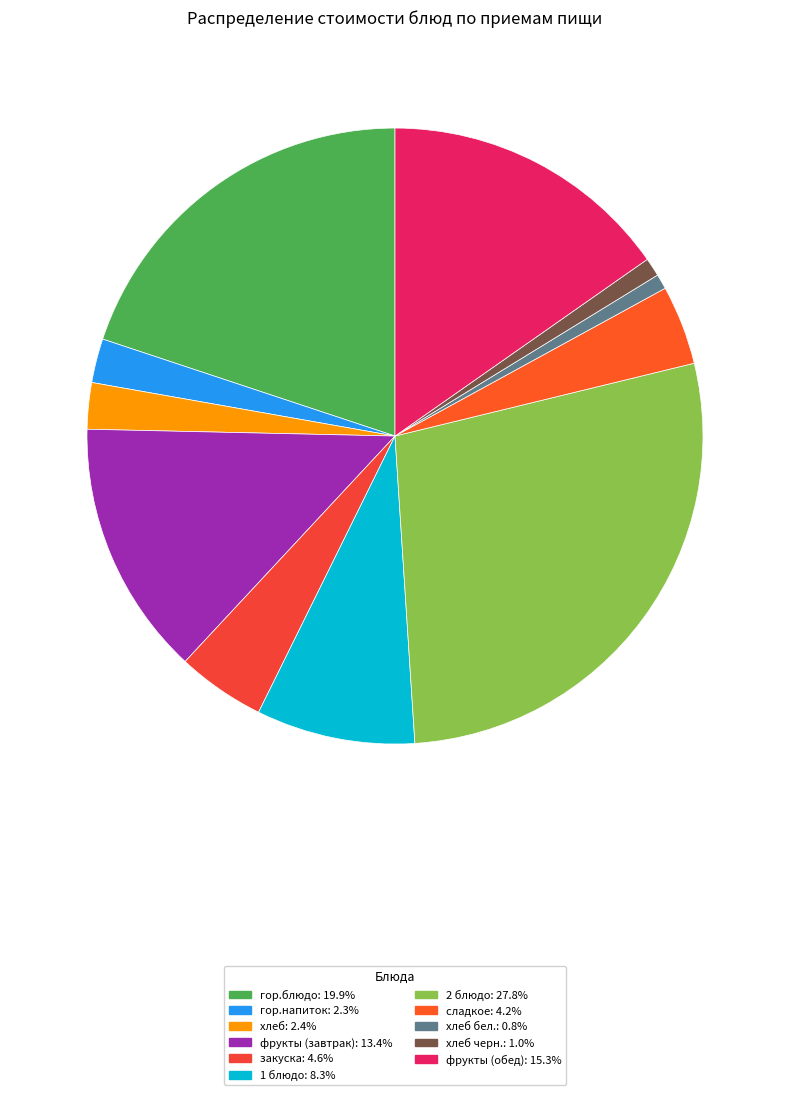

How many slices are in this pie chart?

11